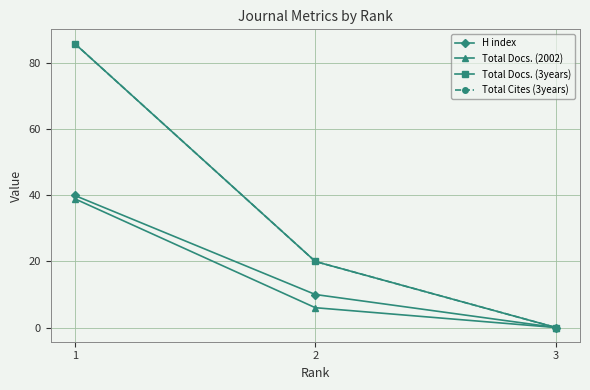

What is the approximate value of Total Cites (3years) at 2, to the nearest 10?

20